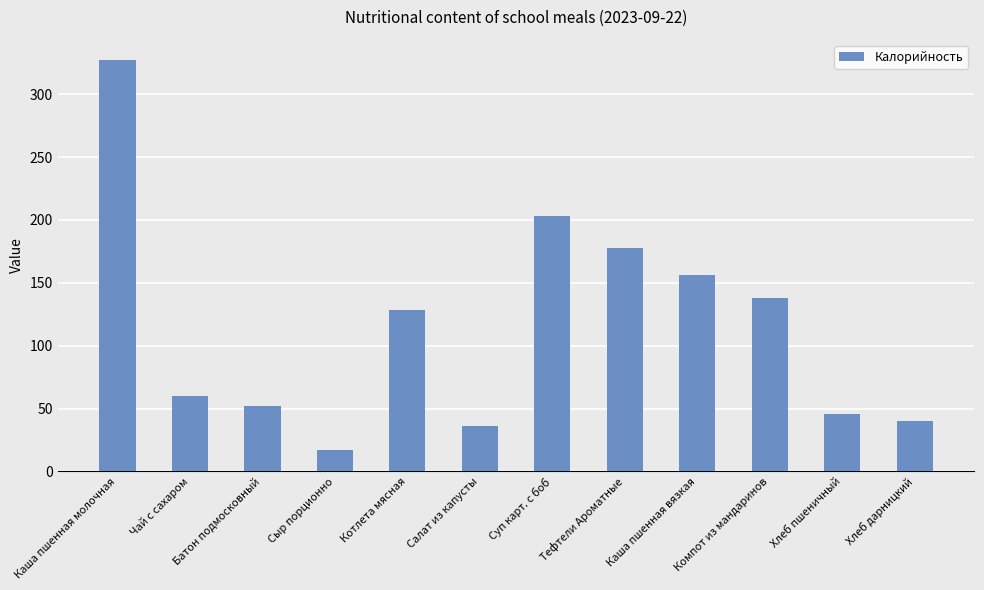

What is the label of the 7th bar from the right?

Салат из капусты